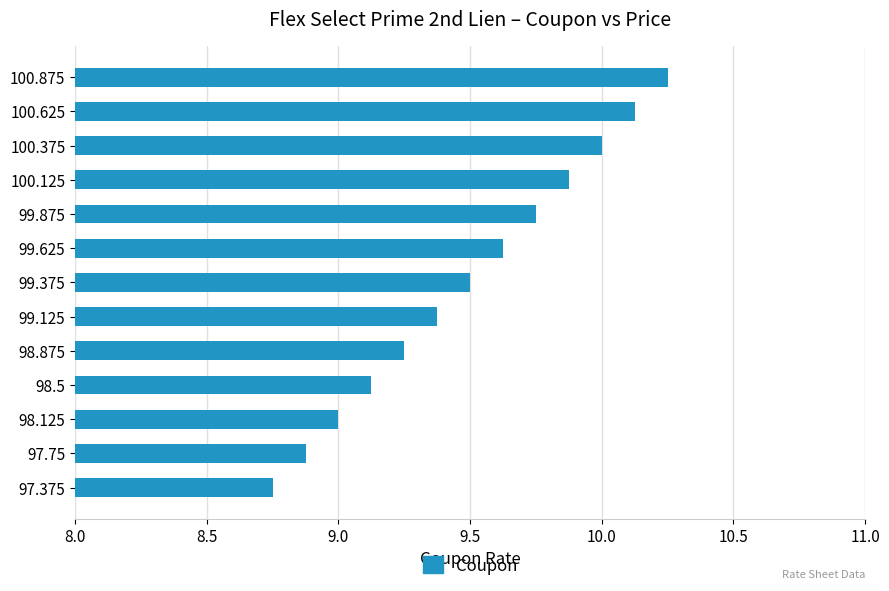

Which has a higher value, 98.125 or 98.875?

98.875